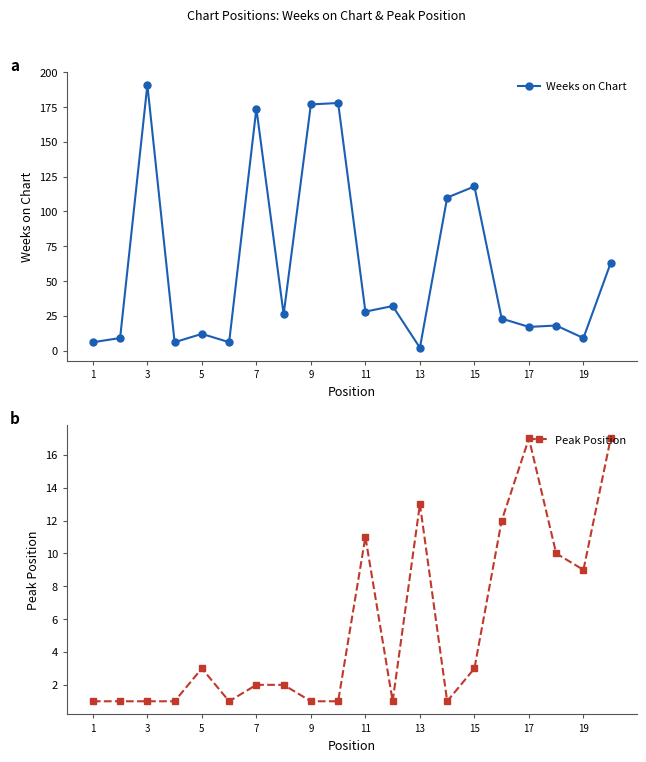

Reading left to right, what are all the values shown in this chart?

Weeks on Chart: 6	9	191	6	12	6	174	26	177	178	28	32	2	110	118	23	17	18	9	63
Peak Position: 1	1	1	1	3	1	2	2	1	1	11	1	13	1	3	12	17	10	9	17